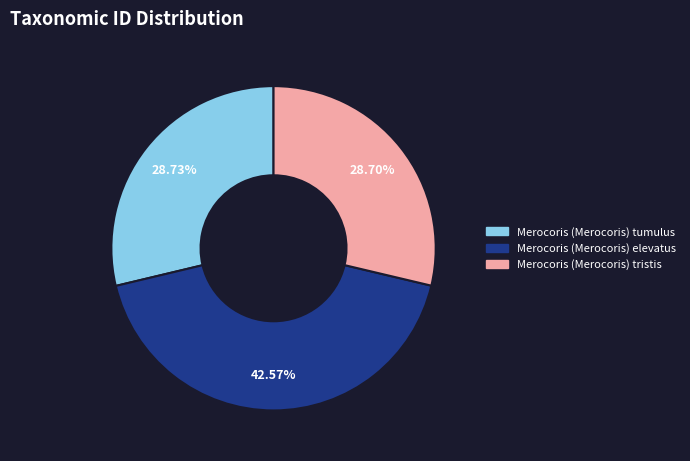

To the nearest percent, what percentage of the pie is Merocoris (Merocoris) elevatus?

43%